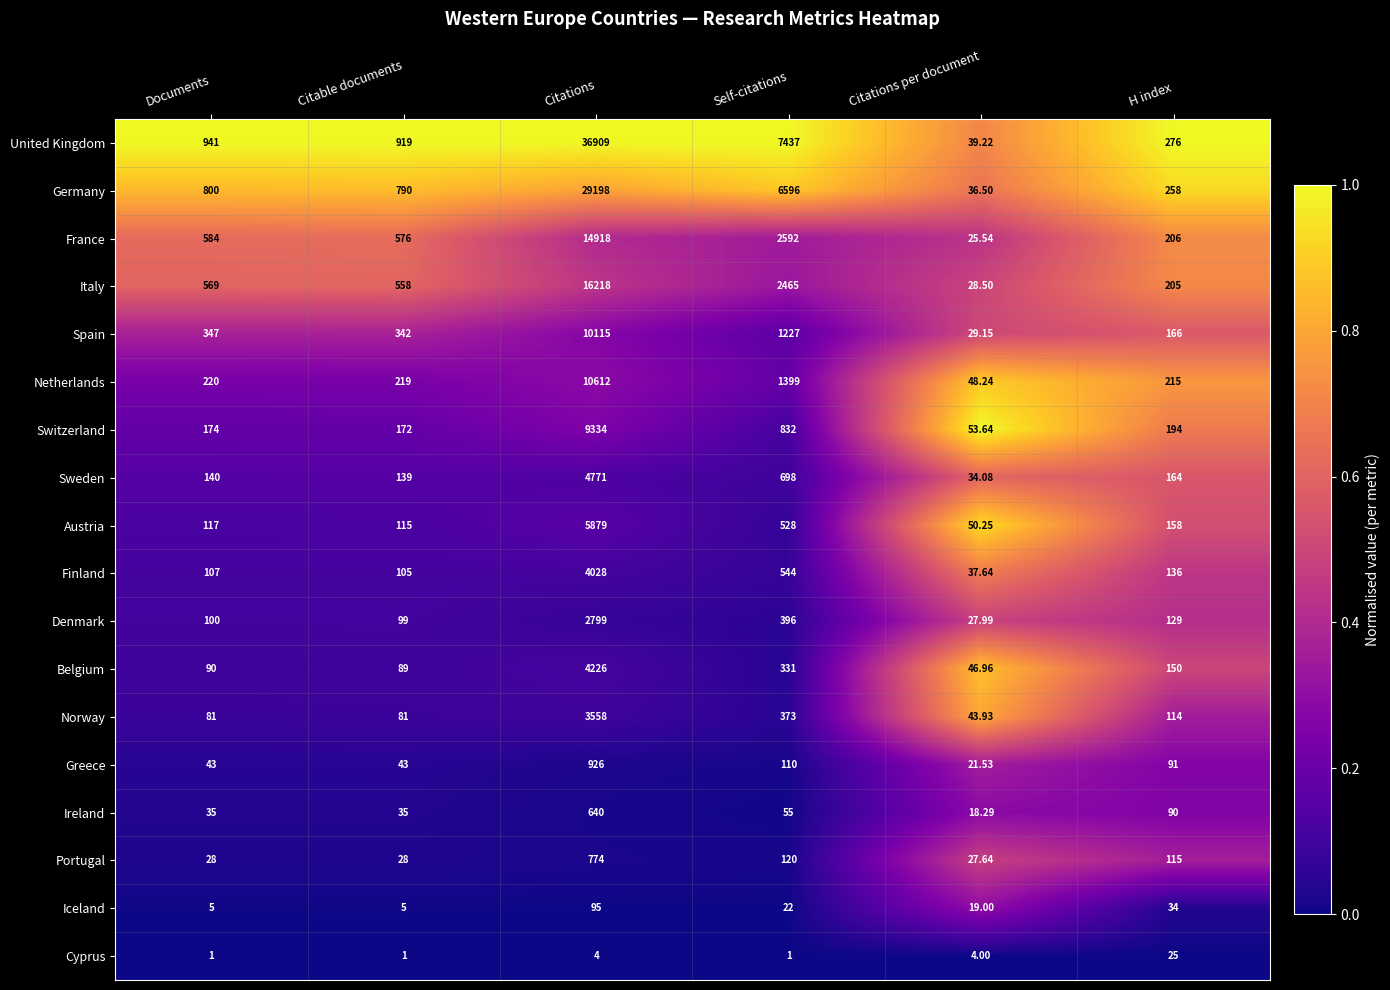

Which series changed the most between Citable documents and Self-citations?

United Kingdom